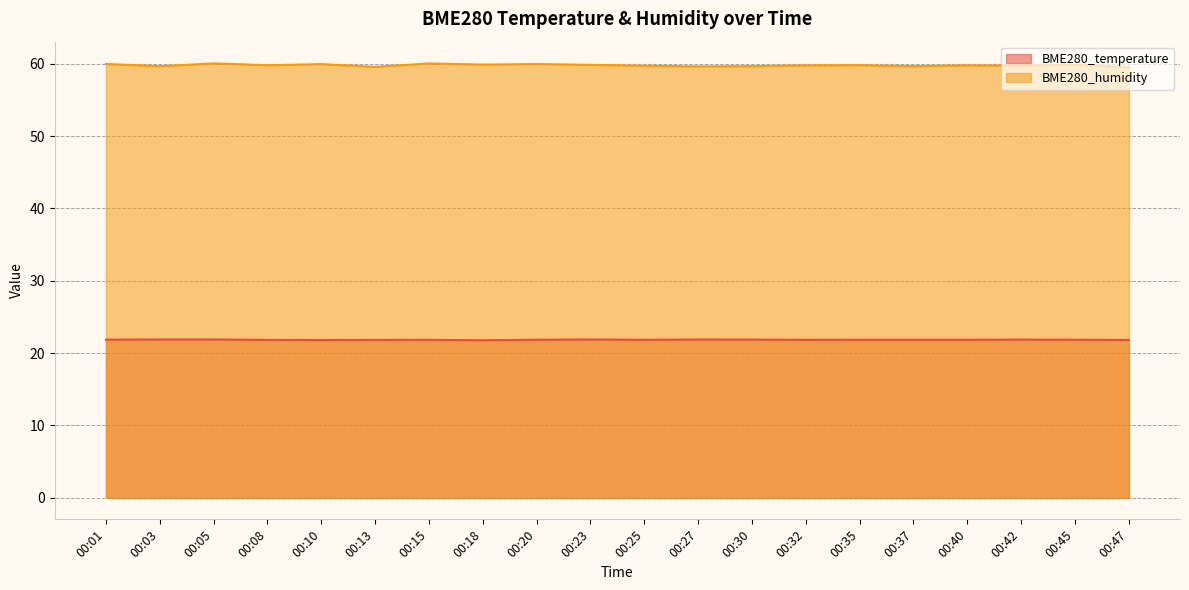

What is the total value across all series at 00:45?

81.7